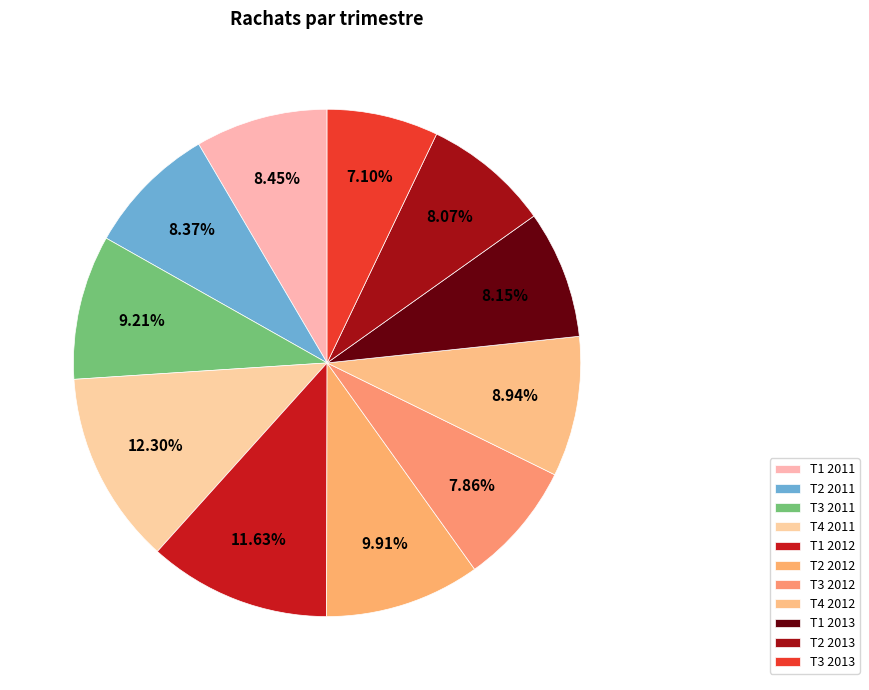

What percentage is the T3 2013 slice, to the nearest percent?

7%